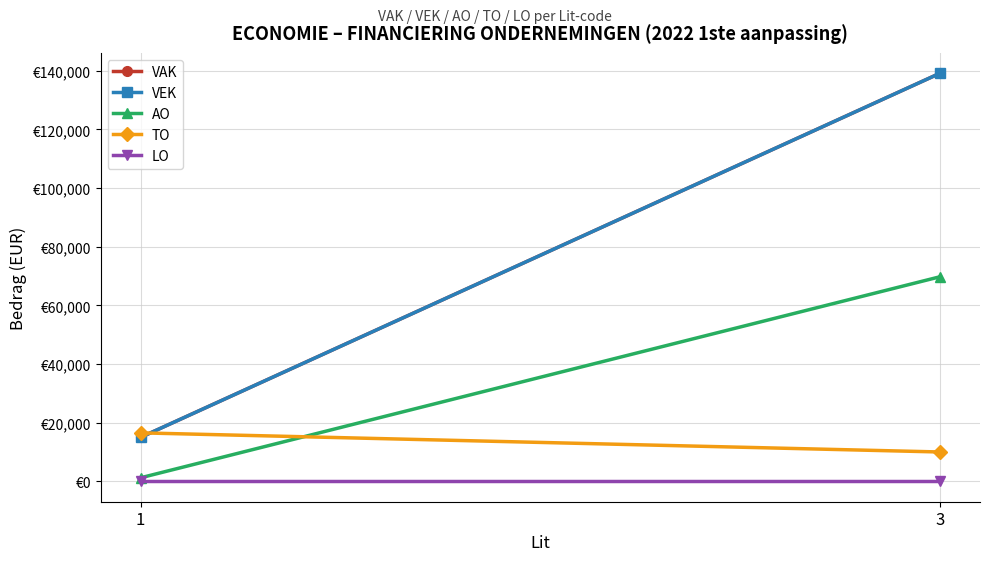

What is the value of the TO point at the 2nd from the left?

10000